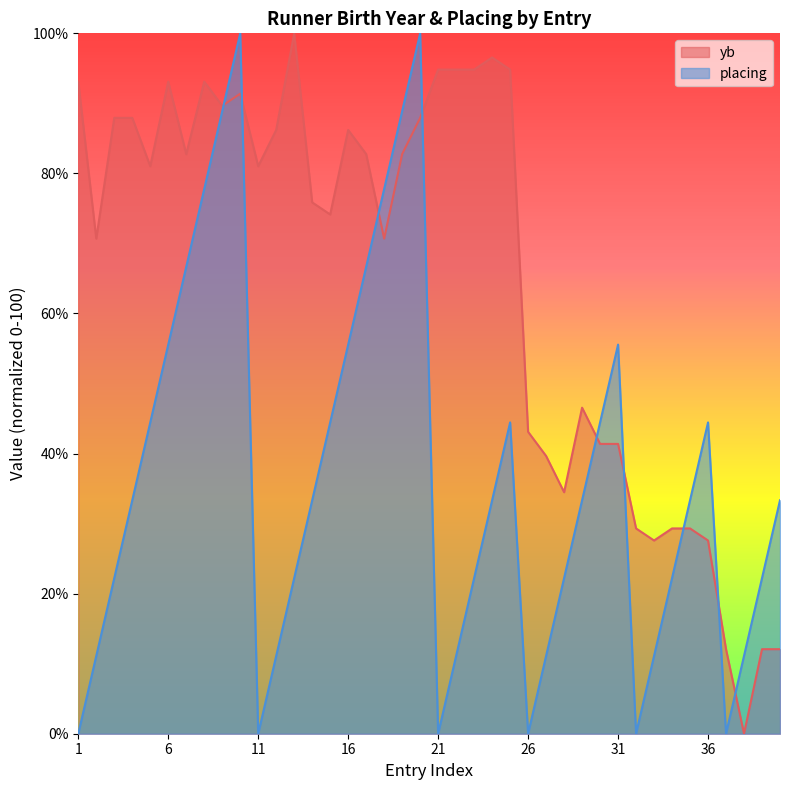

Is it true that placing equals 3.8 at 27?

False